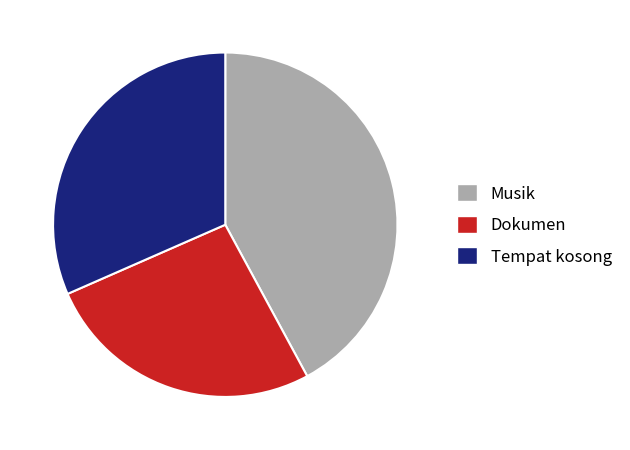

Rank the categories by value from lowest to highest.

Dokumen, Tempat kosong, Musik